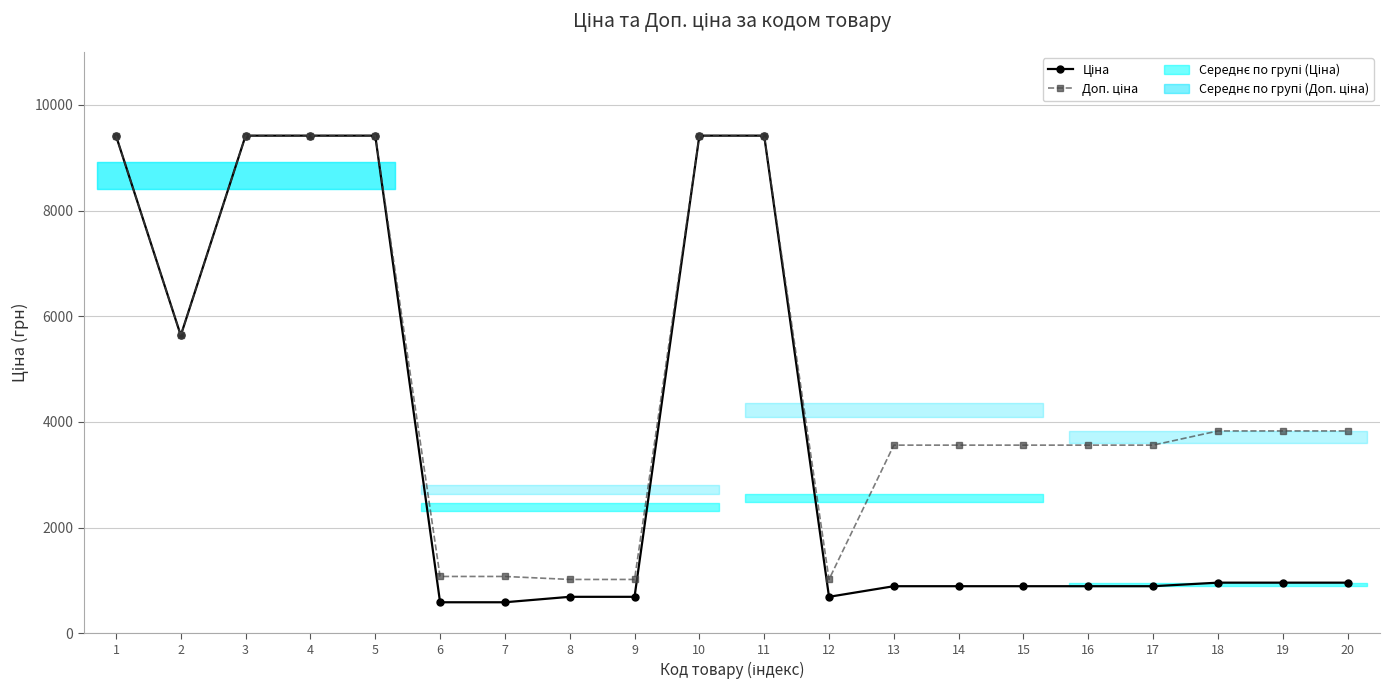

What is the approximate value of Ціна at 8?

689.1